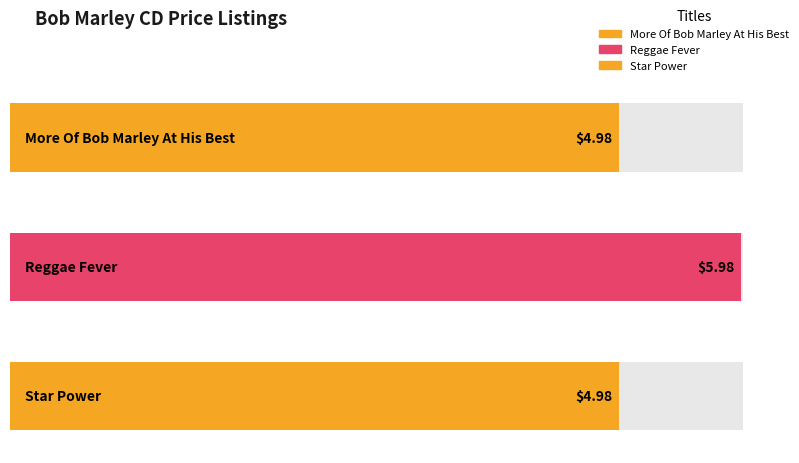

What is the sum of all values?

15.9